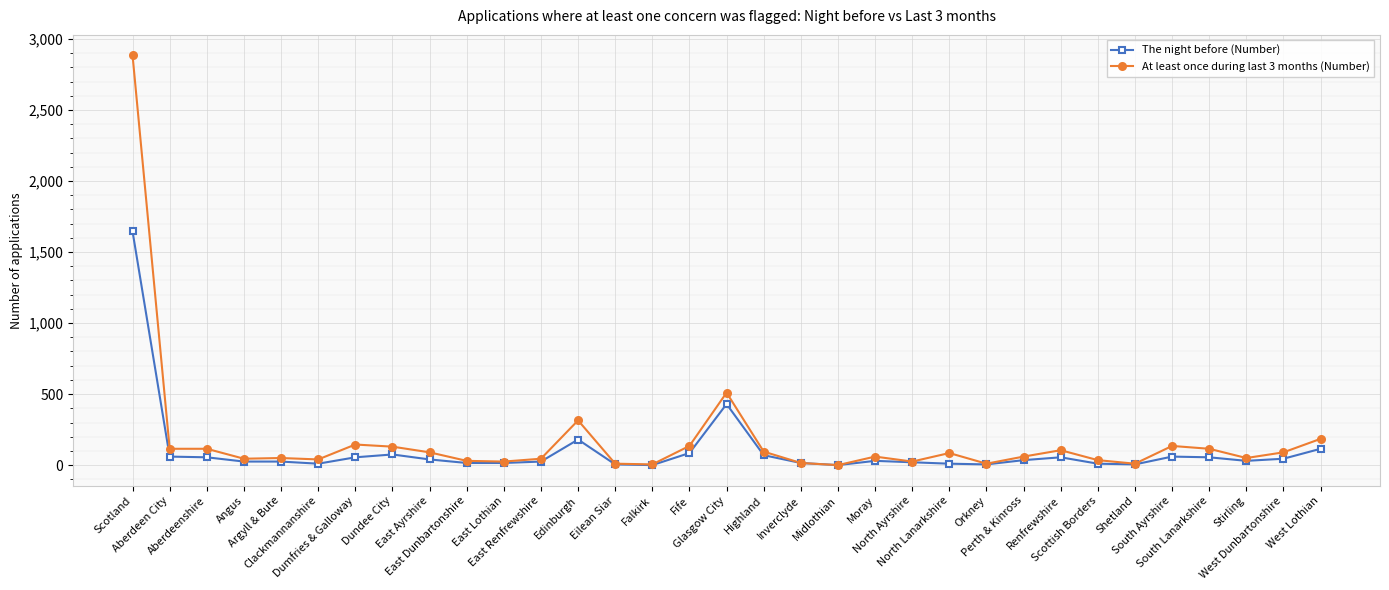

Which series has the largest total across all categories?

At least once during last 3 months (Number)